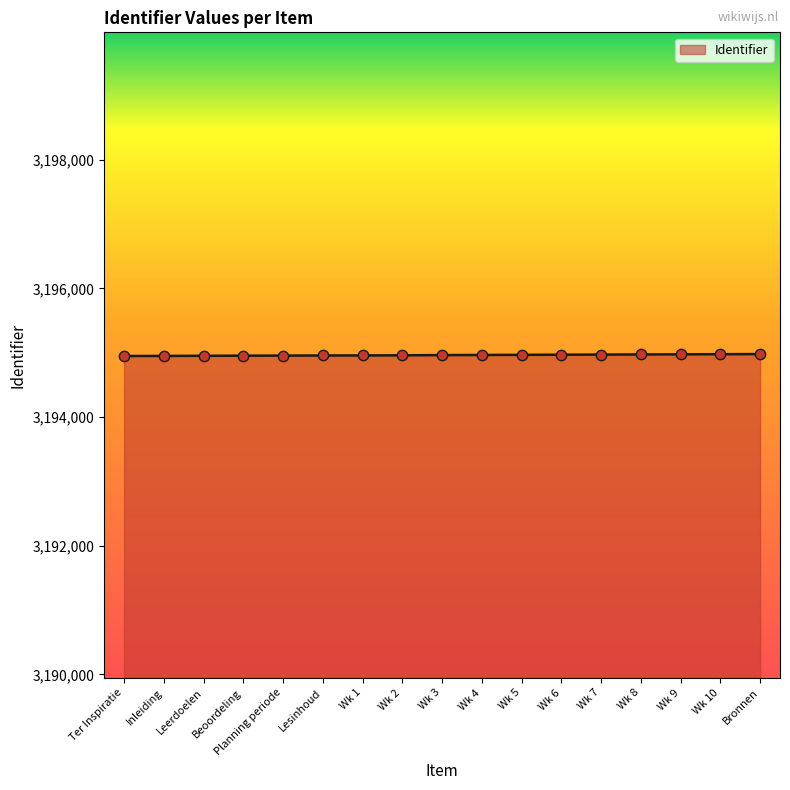

Approximately how many times larger is the value at Wk 2 compared to Wk 1?

1.0